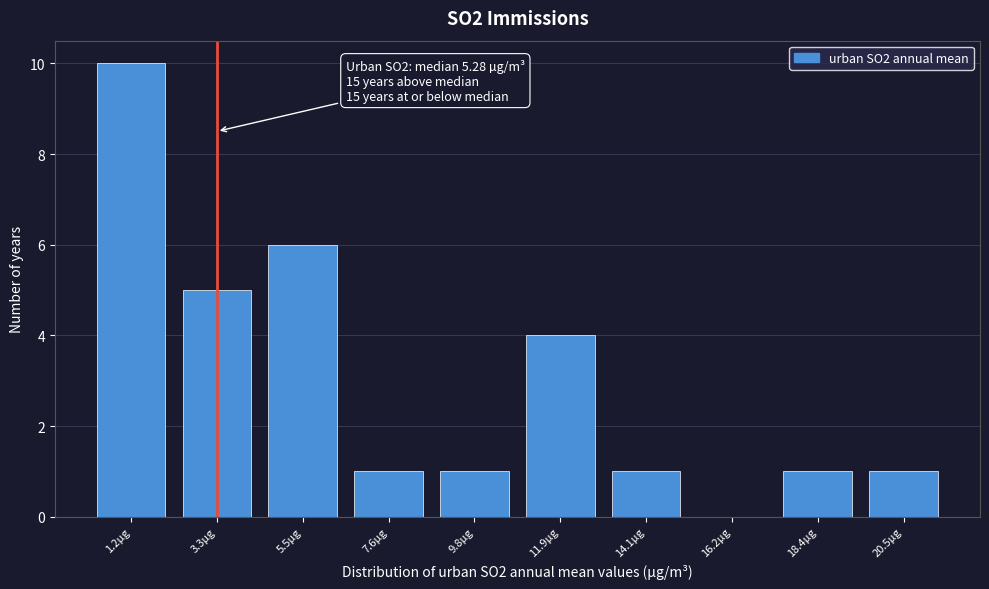

Reading left to right, transcribe all the data shown in this chart.

1.2µg=10	3.3µg=5	5.5µg=6	7.6µg=1	9.8µg=1	11.9µg=4	14.1µg=1	16.2µg=0	18.4µg=1	20.5µg=1